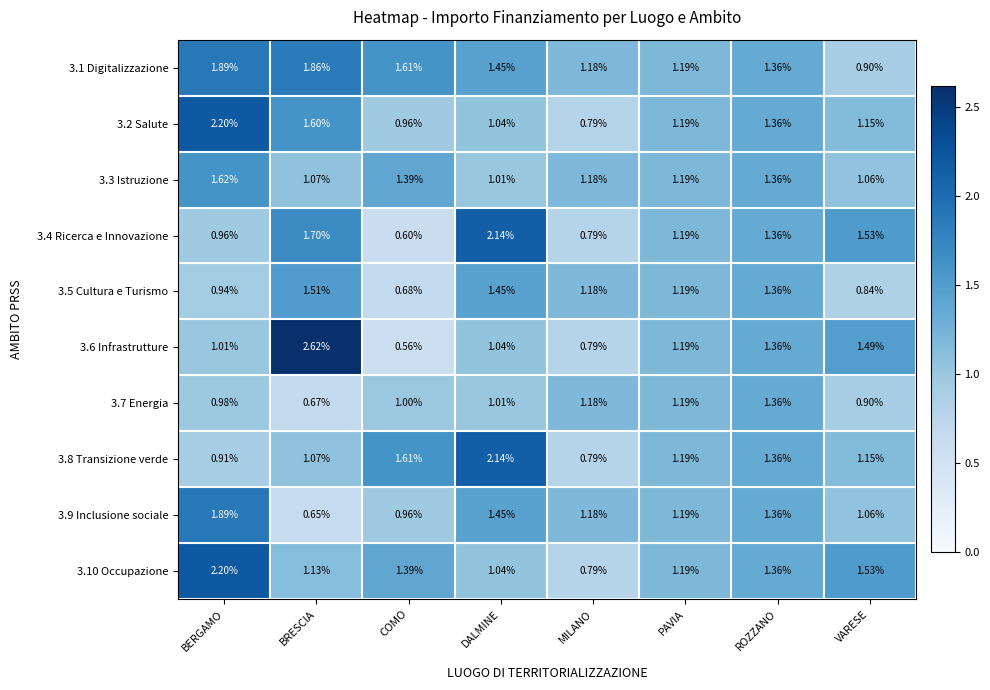

What is the total value across all series at BRESCIA?

13.9